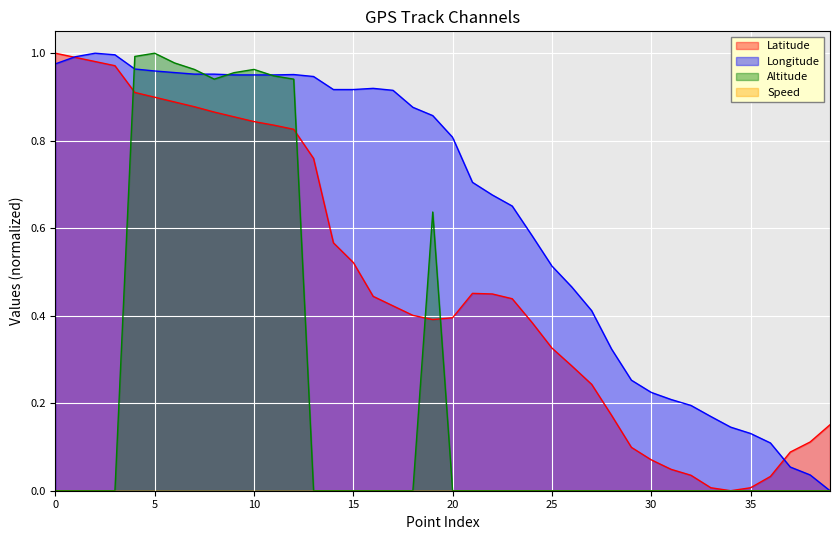

What is the difference between the maximum and minimum values in the Latitude series?

1.0